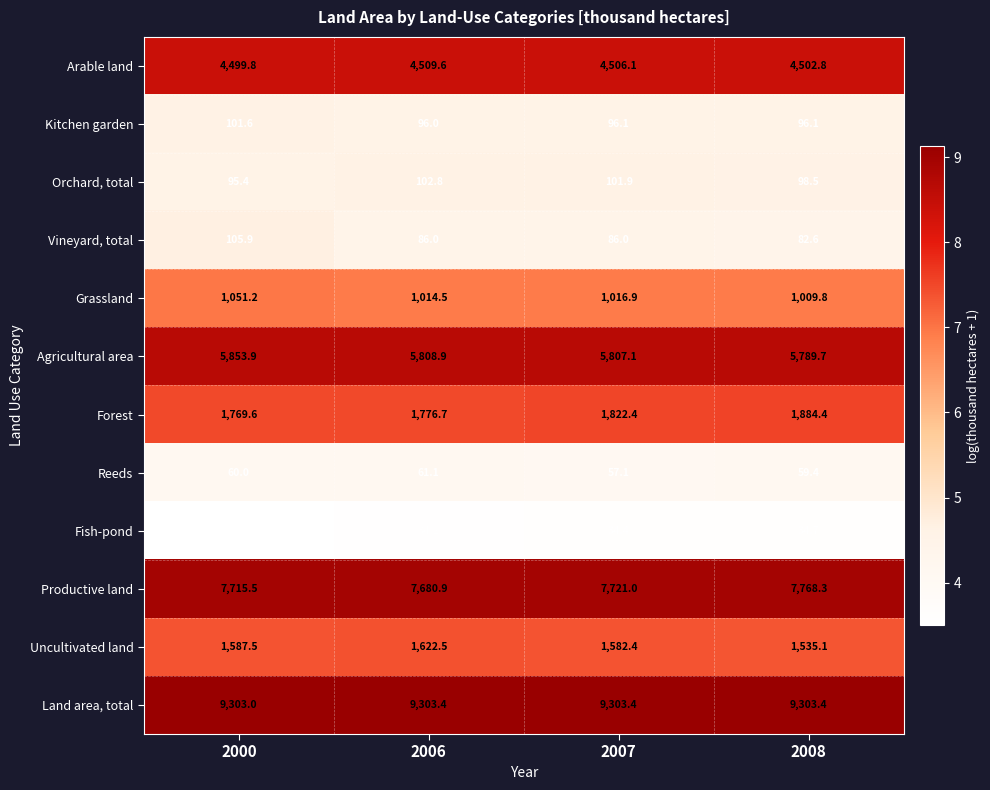

What is the difference between the Uncultivated land values at 2008 and 2007?

47.3